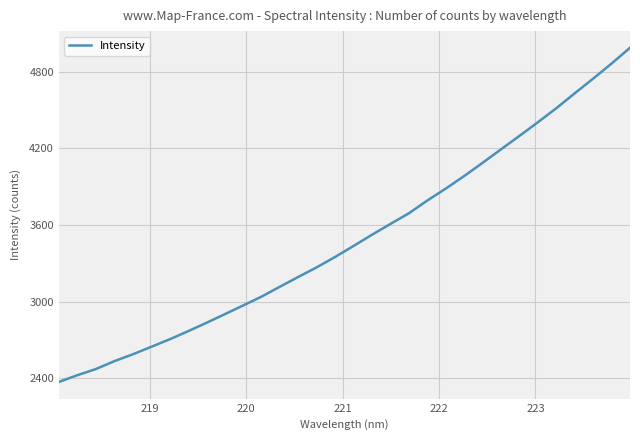

What is the difference between the maximum and minimum values?

2615.6